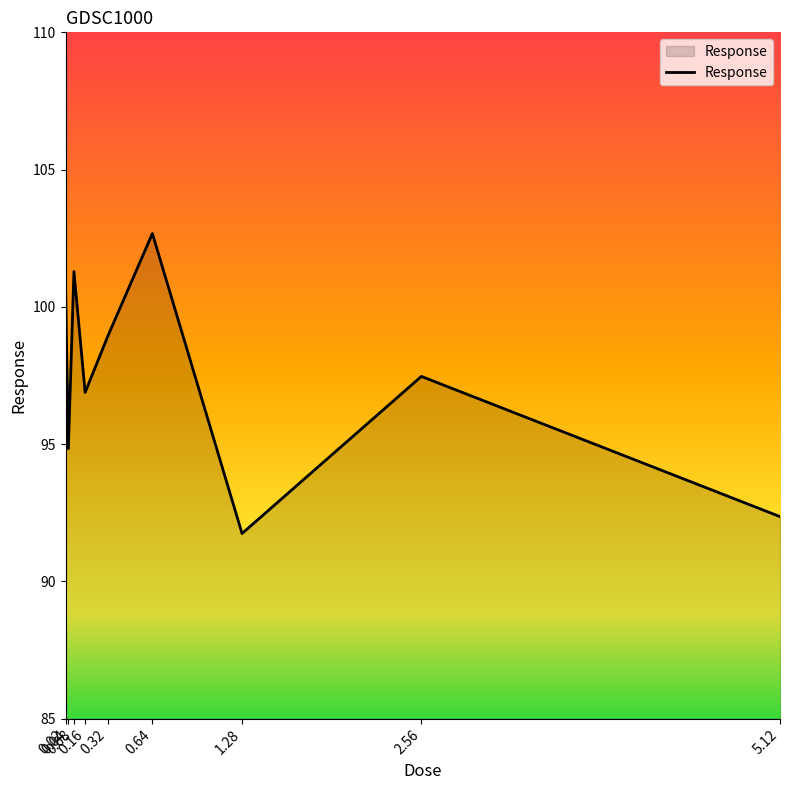

The value at 0.16 is 96.9. True or false?

True